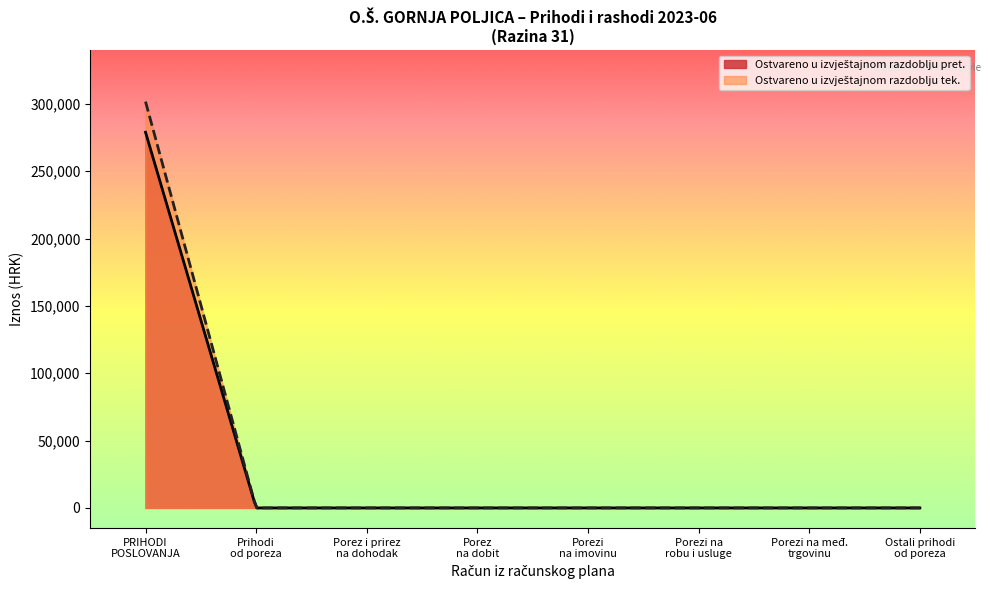

What is the difference between the maximum and minimum values in the Ostvareno u izvještajnom razdoblju pret. series?

278951.3